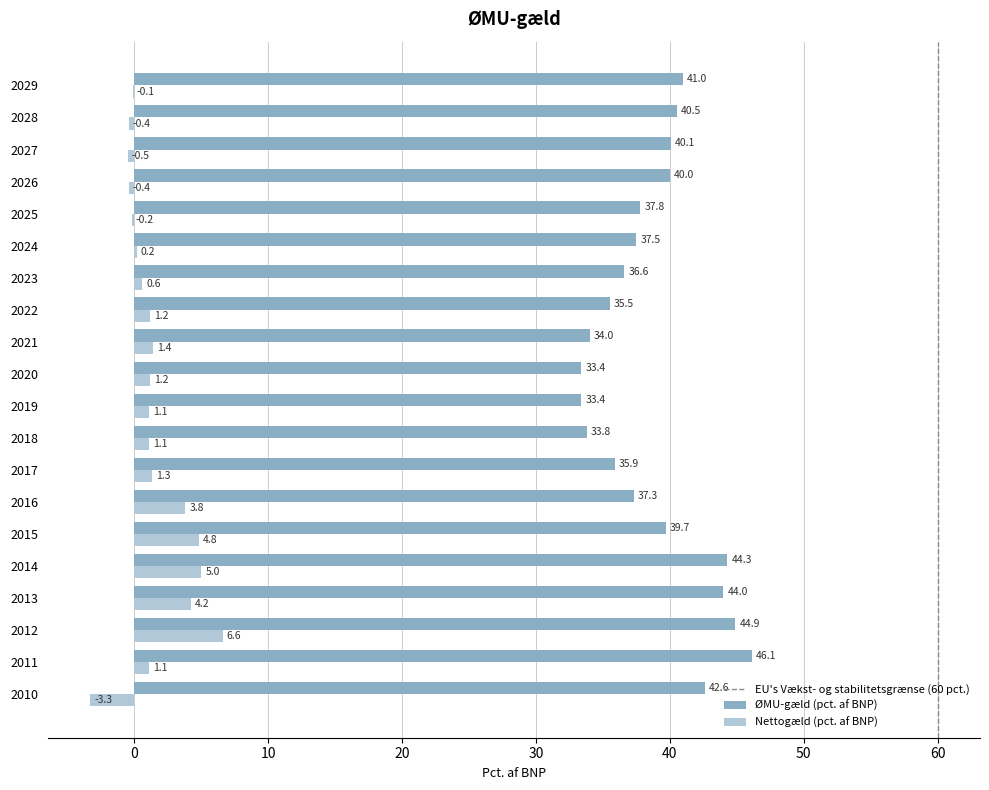

How many series are shown in this chart?

2